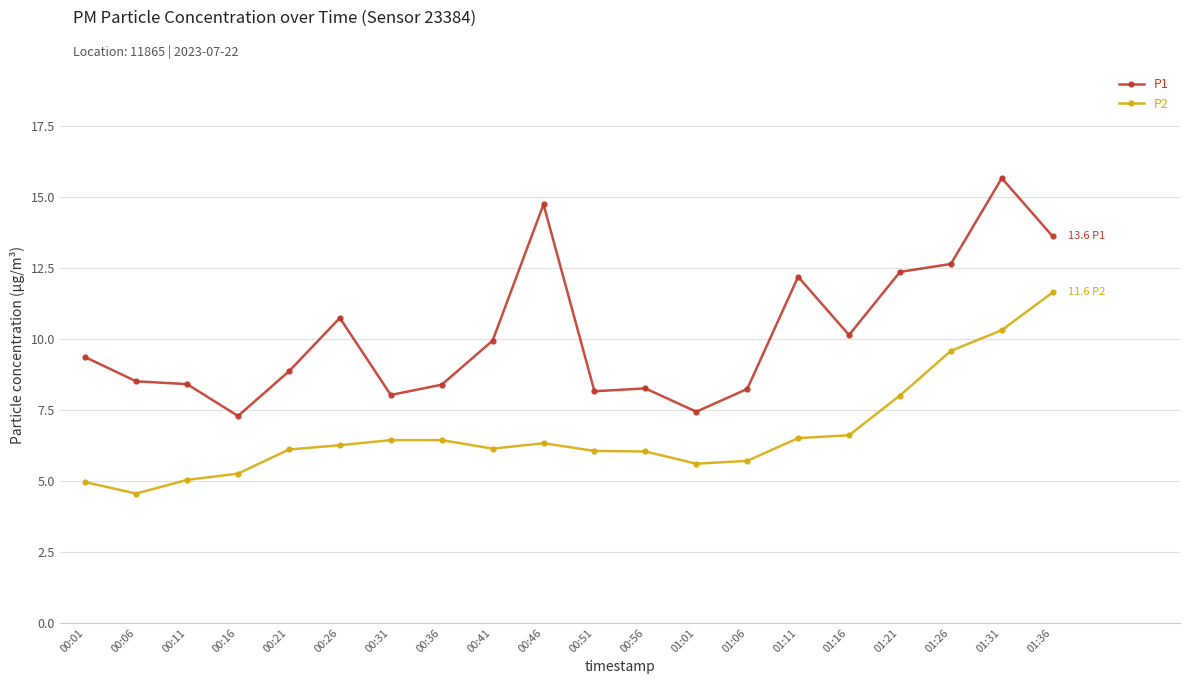

List the series in order of their overall mean, highest first.

P1, P2